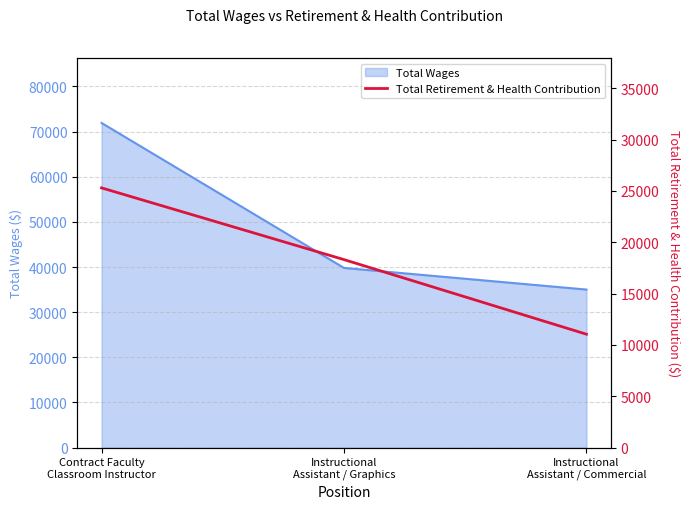

Which category has the highest value across all series?

Contract Faculty
Classroom Instructor